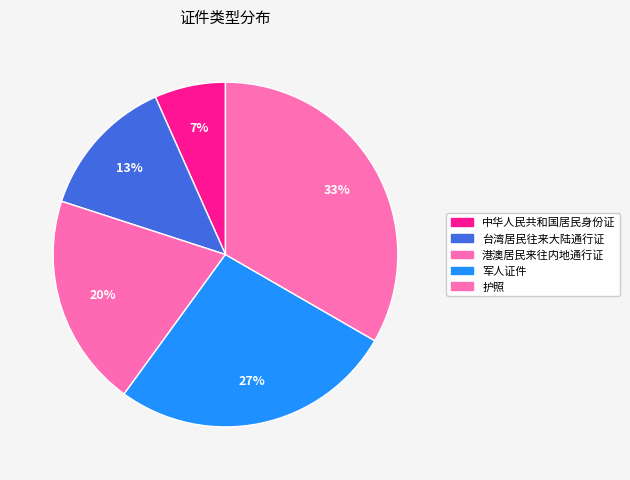

How many slices are in this pie chart?

5